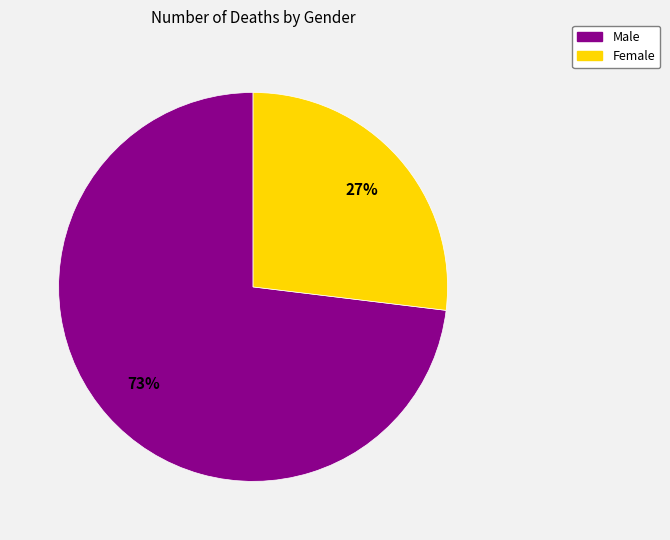

Is Male the majority of the pie?

Yes